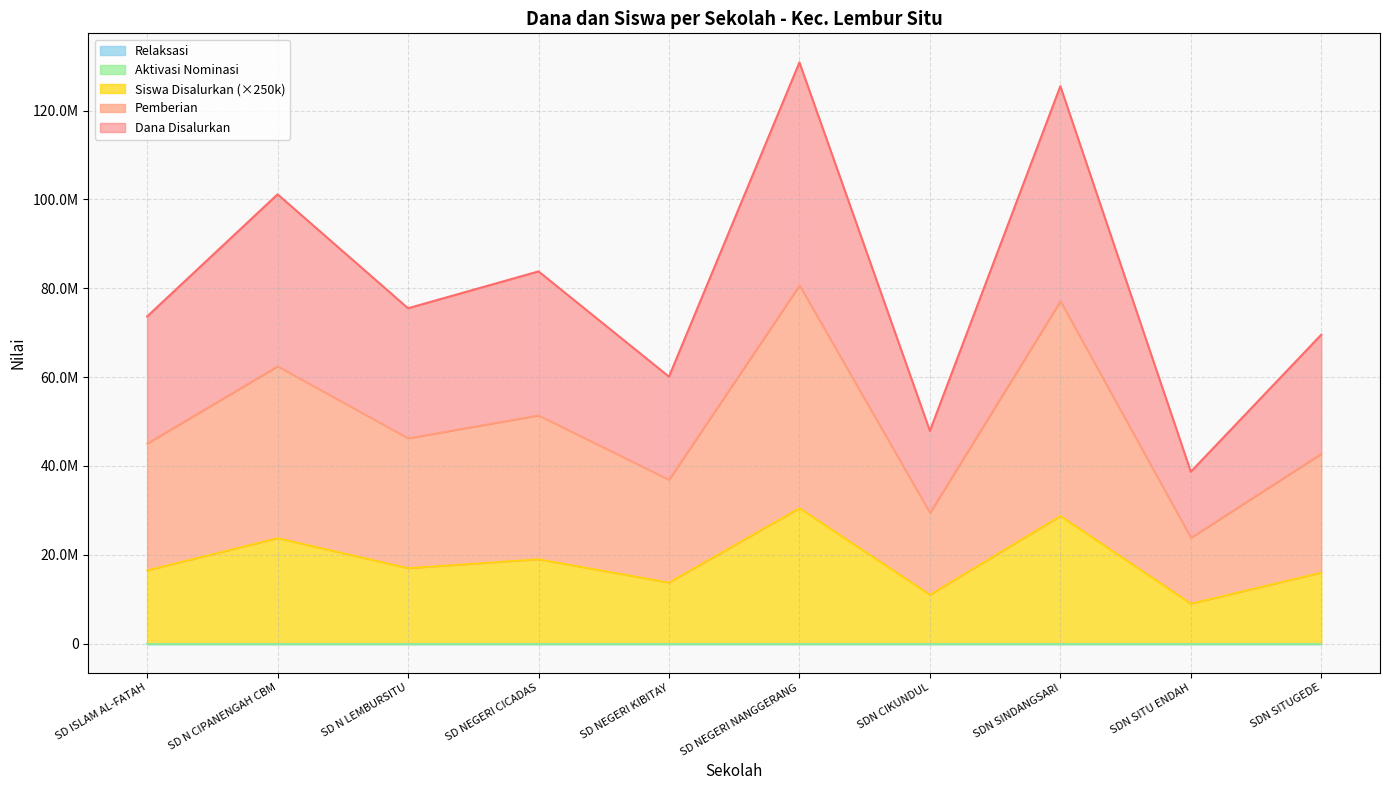

Reading right to left, what are all the values shown in this chart?

Dana Disalurkan: SDN SITUGEDE=69550000	SDN SITU ENDAH=38700000	SDN SINDANGSARI=125500000	SDN CIKUNDUL=47900000	SD NEGERI NANGGERANG=130850000	SD NEGERI KIBITAY=60100000	SD NEGERI CICADAS=83800000	SD N LEMBURSITU=75500000	SD N CIPANENGAH CBM=101150000	SD ISLAM AL-FATAH=73650000
Siswa Disalurkan: SDN SITUGEDE=16000000	SDN SITU ENDAH=9000000	SDN SINDANGSARI=28750000	SDN CIKUNDUL=11000000	SD NEGERI NANGGERANG=30500000	SD NEGERI KIBITAY=13750000	SD NEGERI CICADAS=19000000	SD N LEMBURSITU=17000000	SD N CIPANENGAH CBM=23750000	SD ISLAM AL-FATAH=16500000
Pemberian: SDN SITUGEDE=42775000	SDN SITU ENDAH=23850000	SDN SINDANGSARI=77125000	SDN CIKUNDUL=29450000	SD NEGERI NANGGERANG=80675000	SD NEGERI KIBITAY=36925000	SD NEGERI CICADAS=51400000	SD N LEMBURSITU=46250000	SD N CIPANENGAH CBM=62450000	SD ISLAM AL-FATAH=45075000